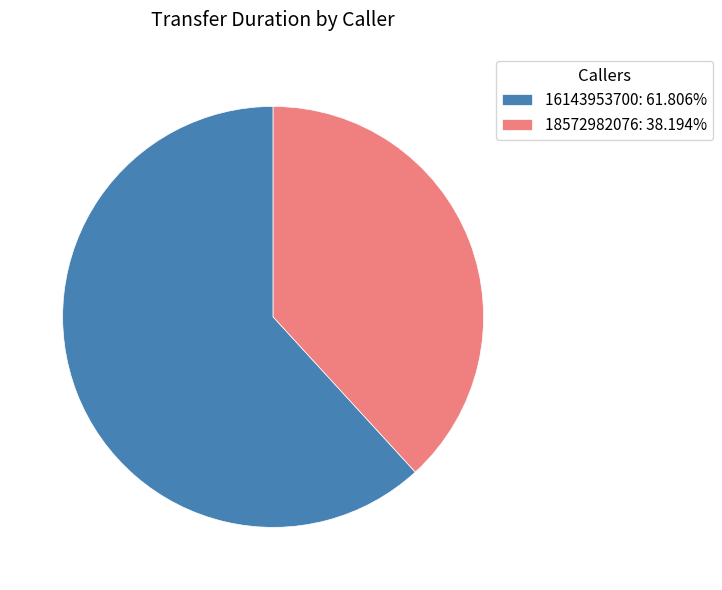

What is the ratio of the value at 18572982076: 38.194% to the value at 16143953700: 61.806%?

0.6